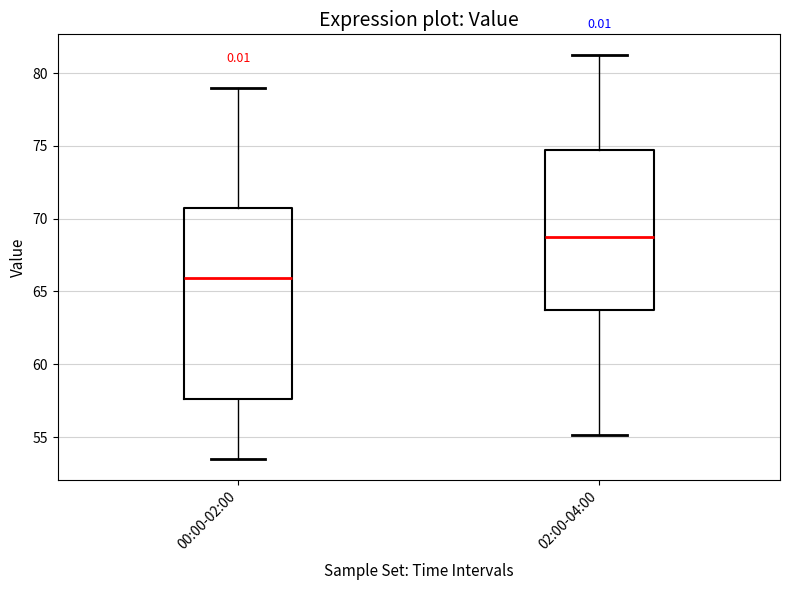

Which box has the lowest median line?

00:00-02:00